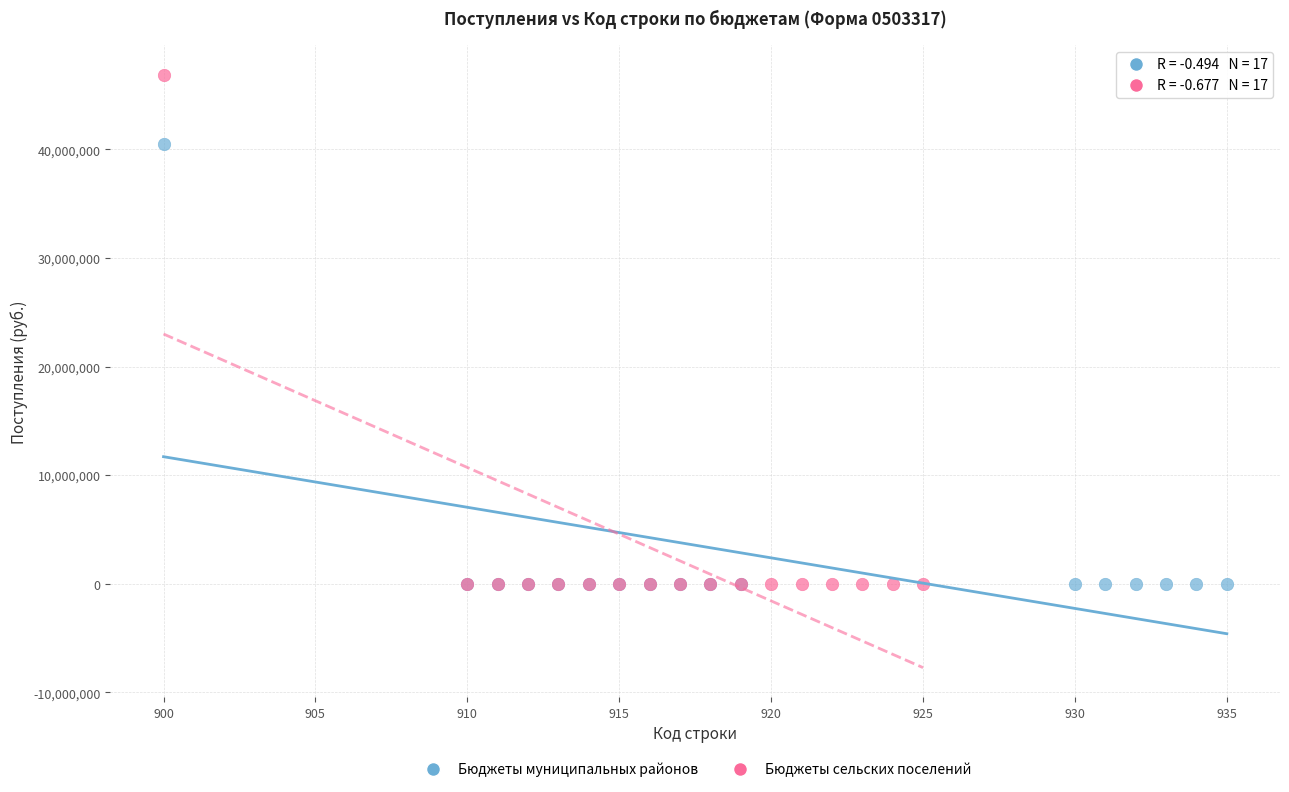

Which series has the largest Y range (max minus min)?

Бюджеты сельских поселений